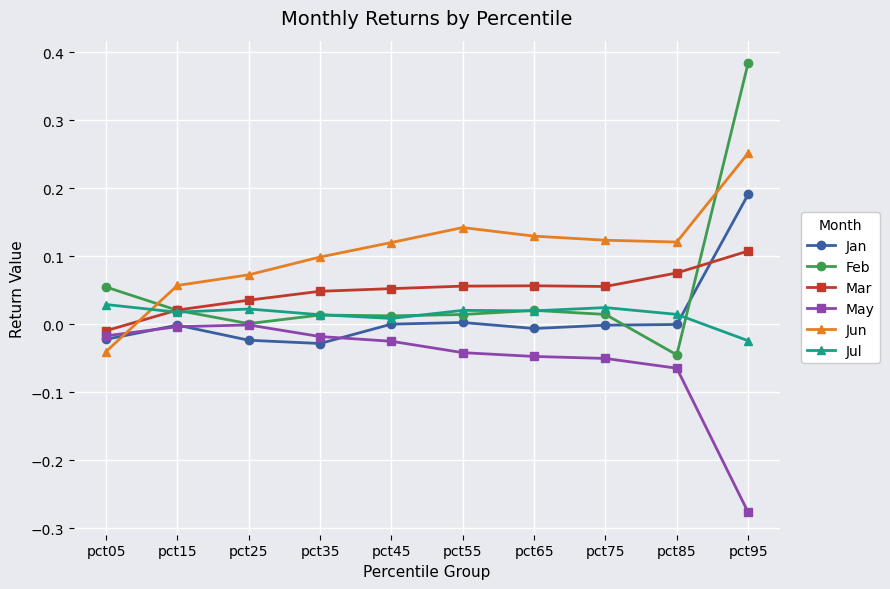

Is it true that Mar equals 0.0 at pct85?

False